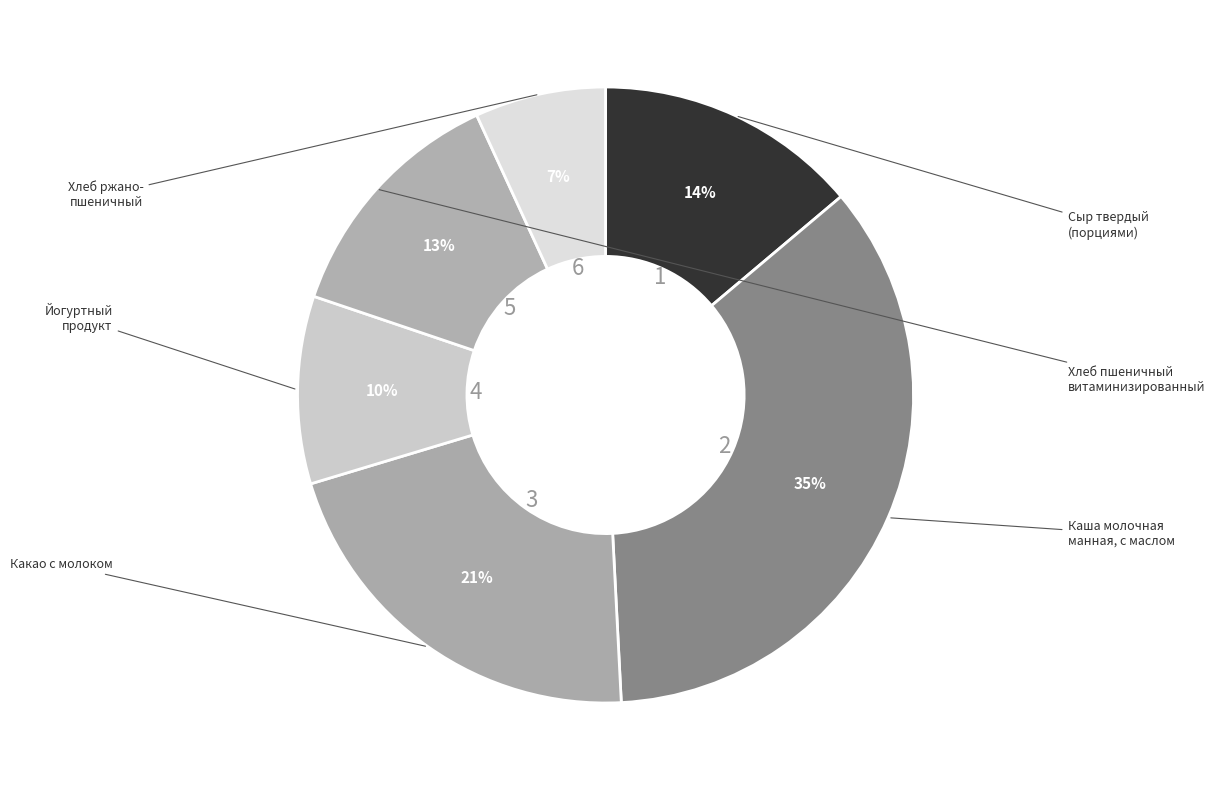

Count the number of slices in the pie.

6